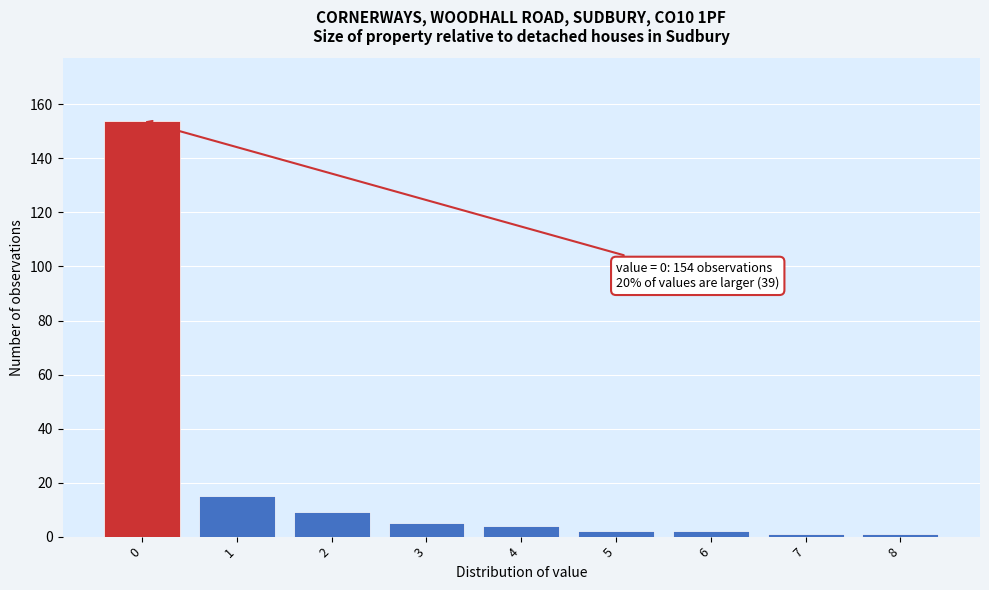

Reading left to right, extract all data points from this chart.

0=154	1=15	2=9	3=5	4=4	5=2	6=2	7=1	8=1